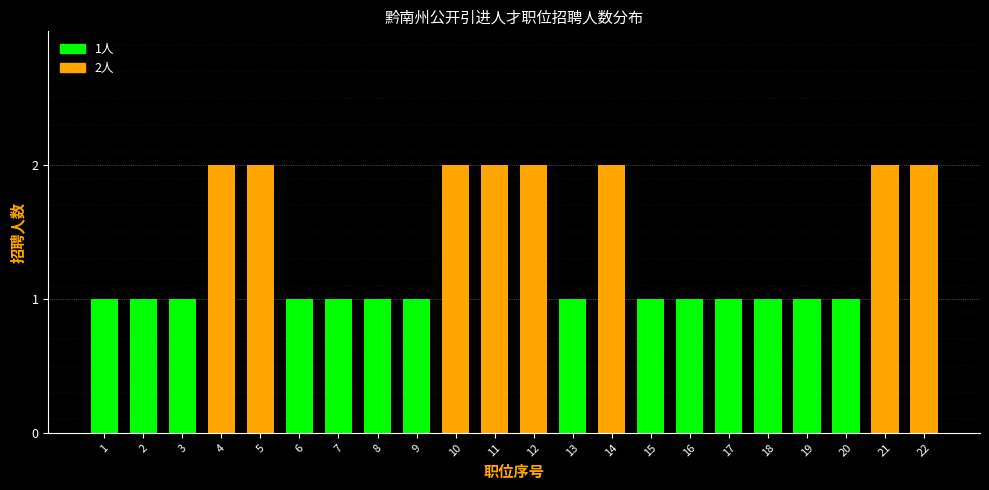

Reading left to right, extract all data points from this chart.

1	1	1	2	2	1	1	1	1	2	2	2	1	2	1	1	1	1	1	1	2	2